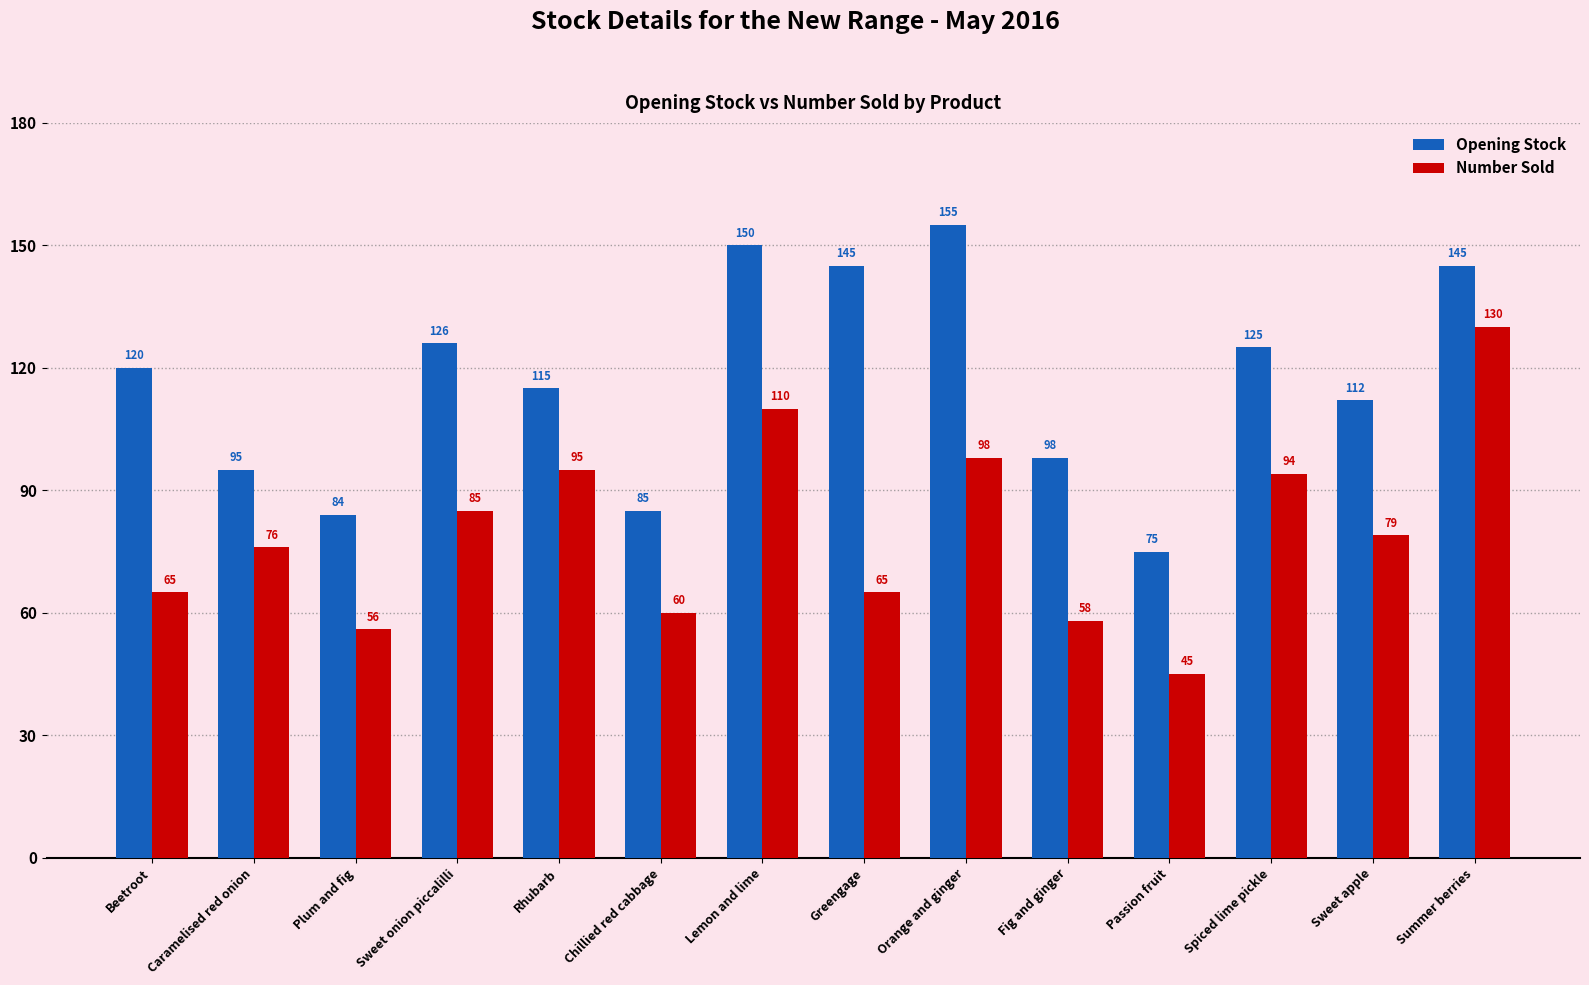

What is the sum of the Opening Stock values at Fig and ginger and Greengage?

243